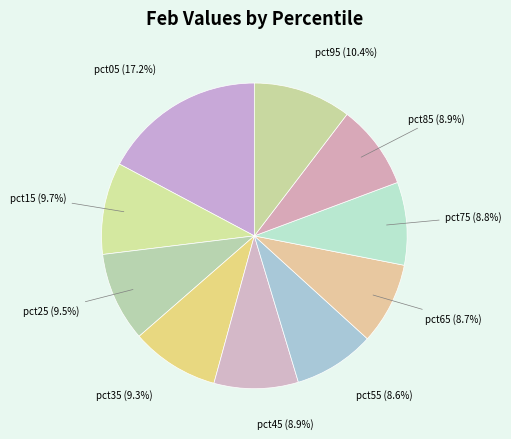

Does any single category account for the majority?

No